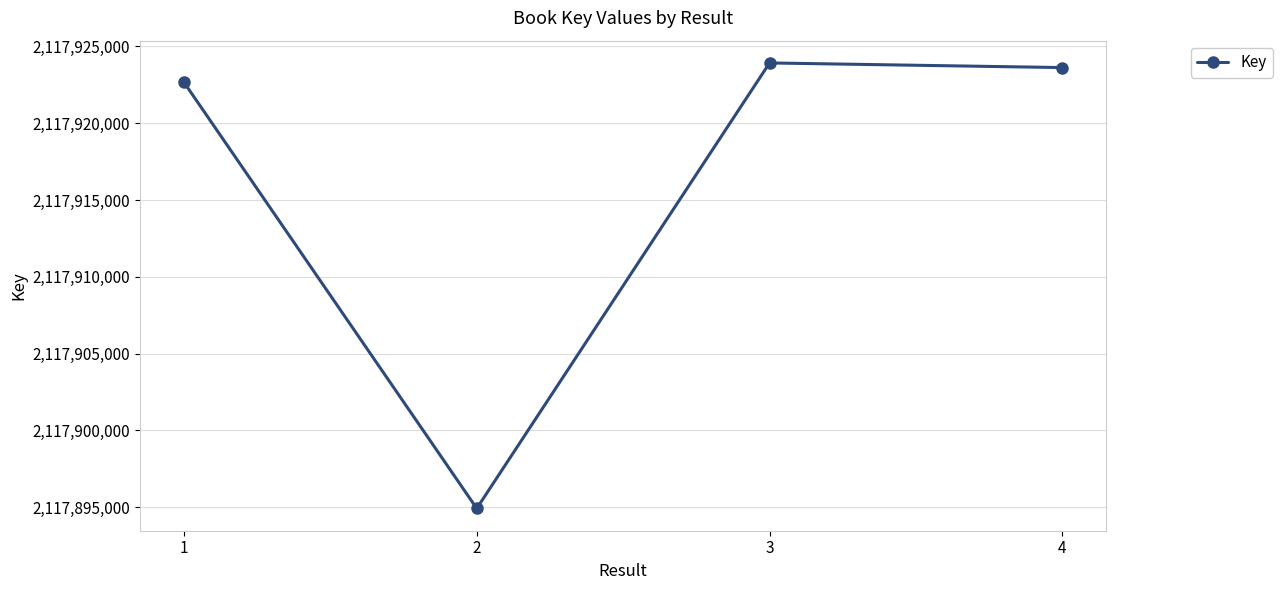

Where is the first local maximum?

3